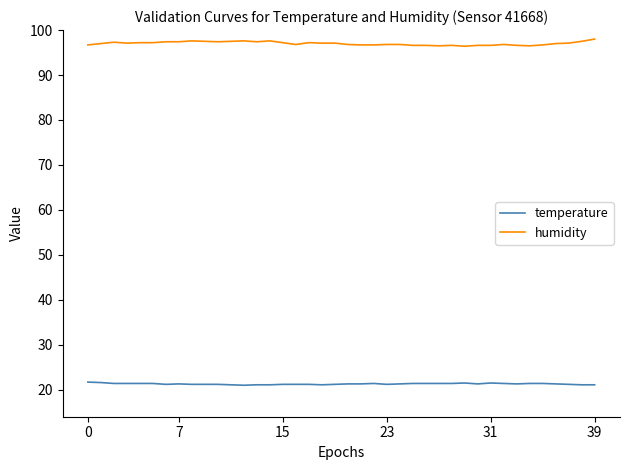

Does the chart display data point markers on the line(s)?

No